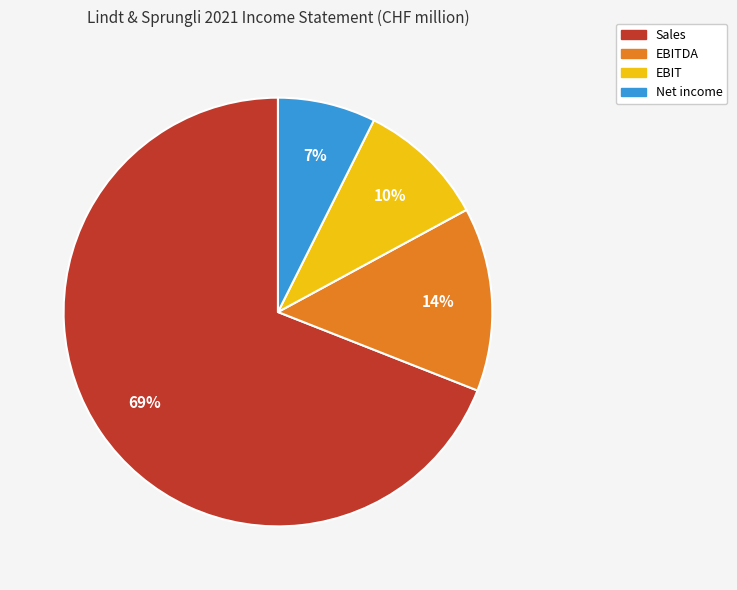

To the nearest percent, what is the average slice percentage?

25%